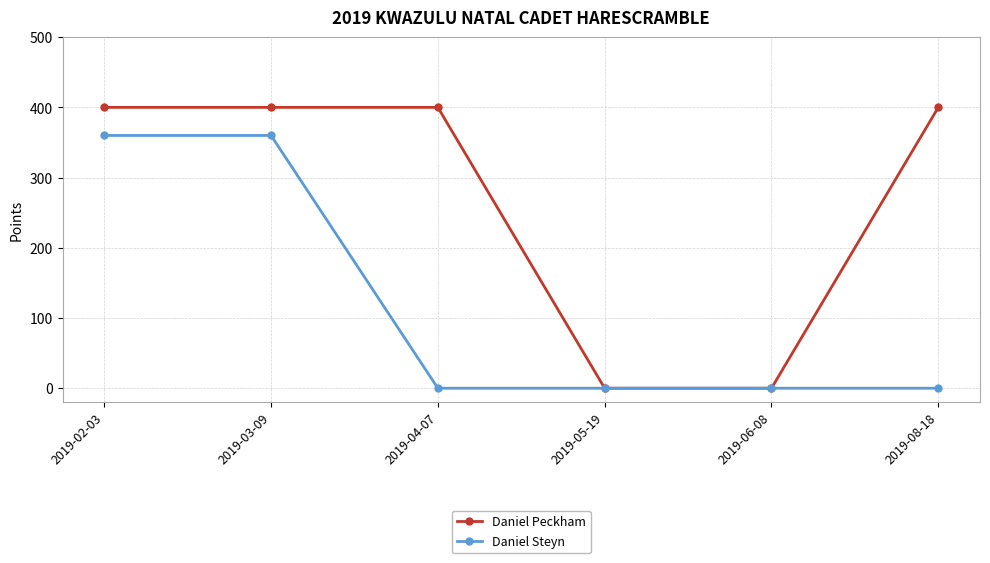

What is the total value across all series at 2019-03-09?

760